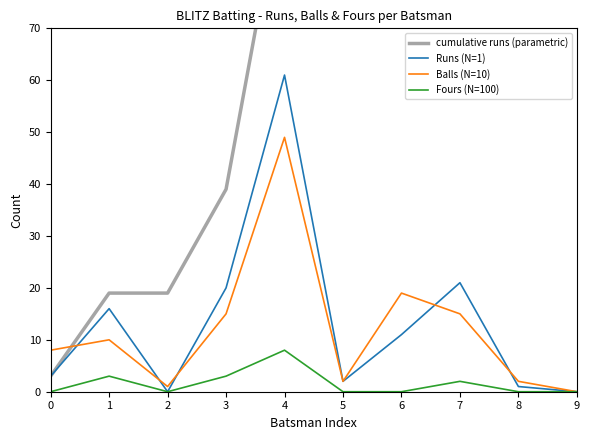

Does the chart have visible grid lines?

No